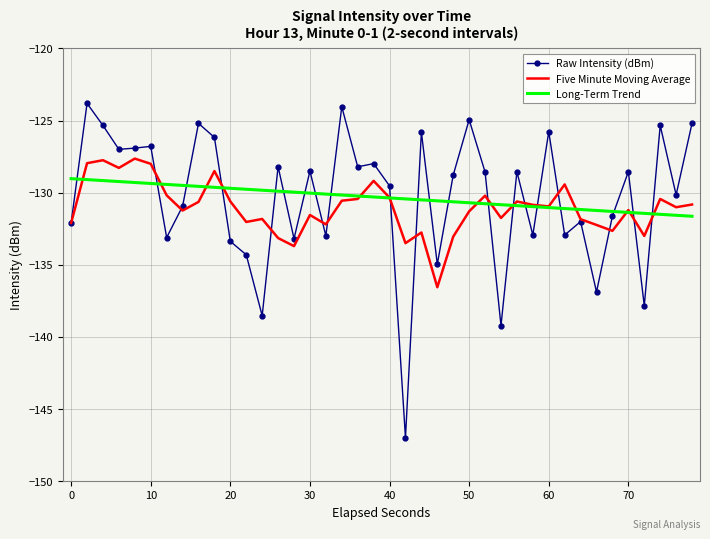

What is the maximum value shown in the chart?

-123.8